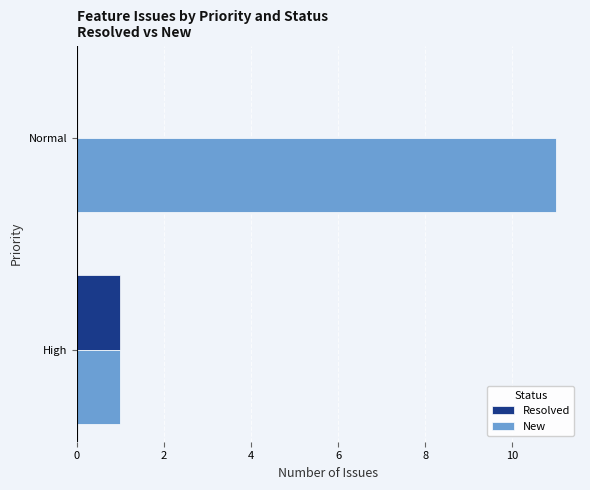

Between High and Normal, which series saw the biggest shift?

New